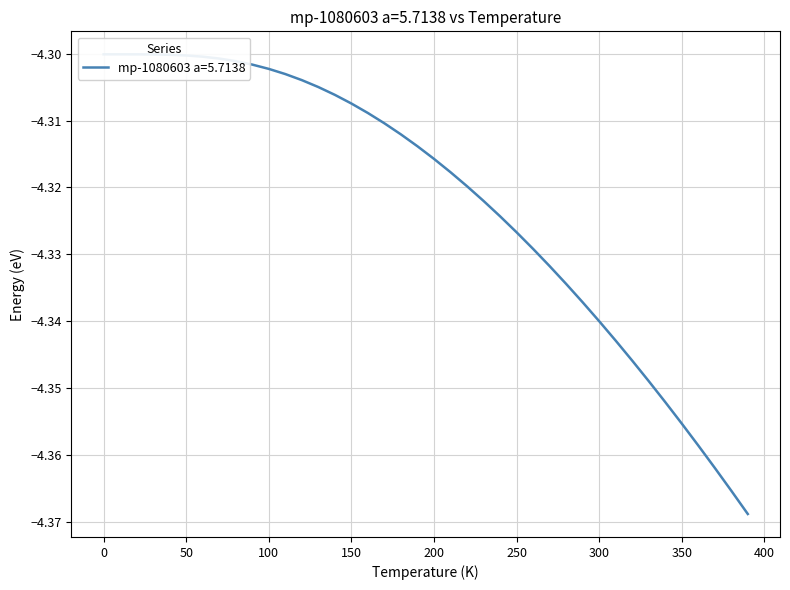

How many lines are shown in the chart?

1